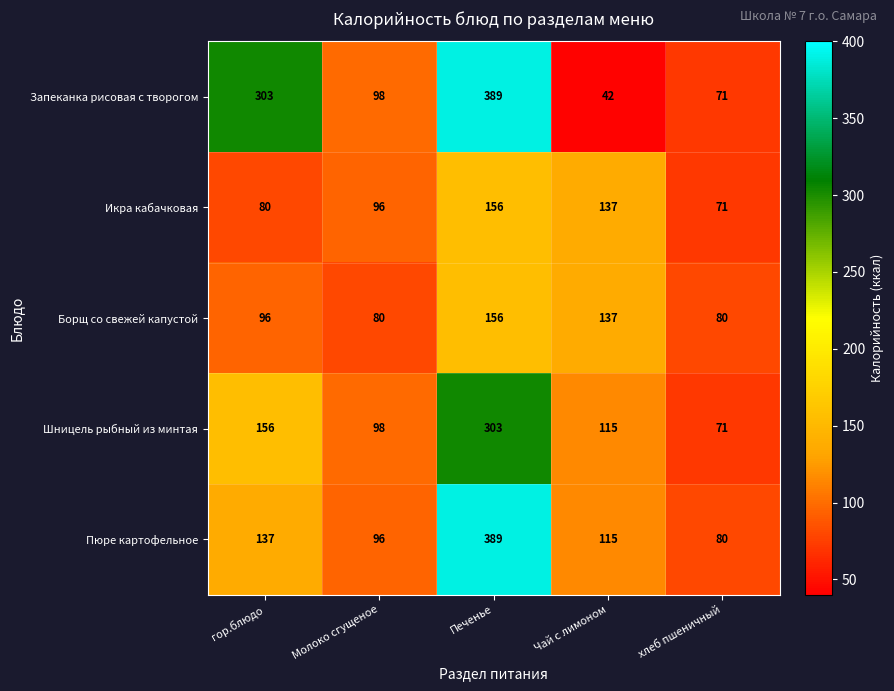

Rank the categories by Шницель рыбный из минтая value from highest to lowest.

Печенье, гор.блюдо, Чай с лимоном, Молоко сгущеное, хлеб пшеничный